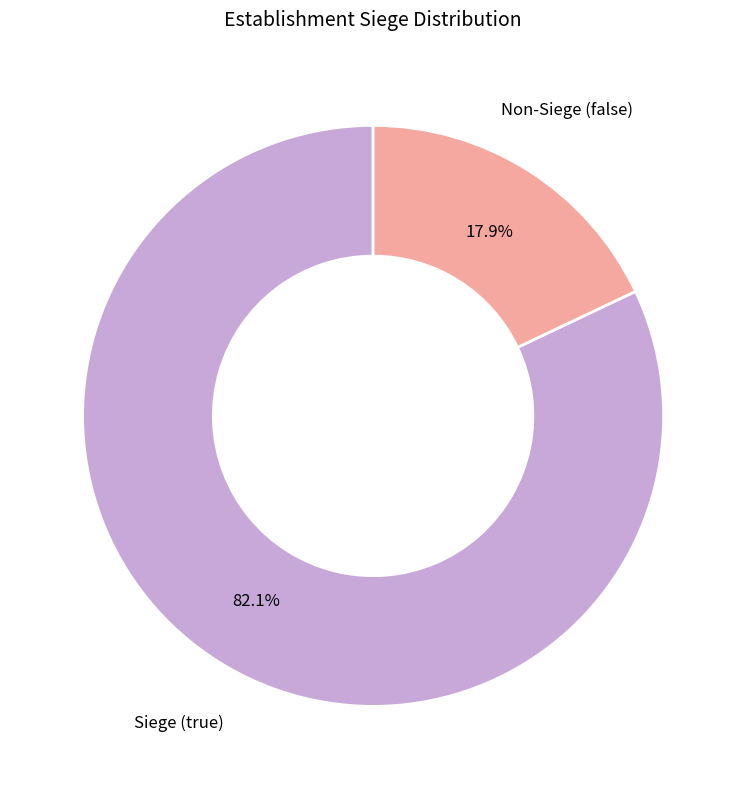

Does any single category account for the majority?

Yes